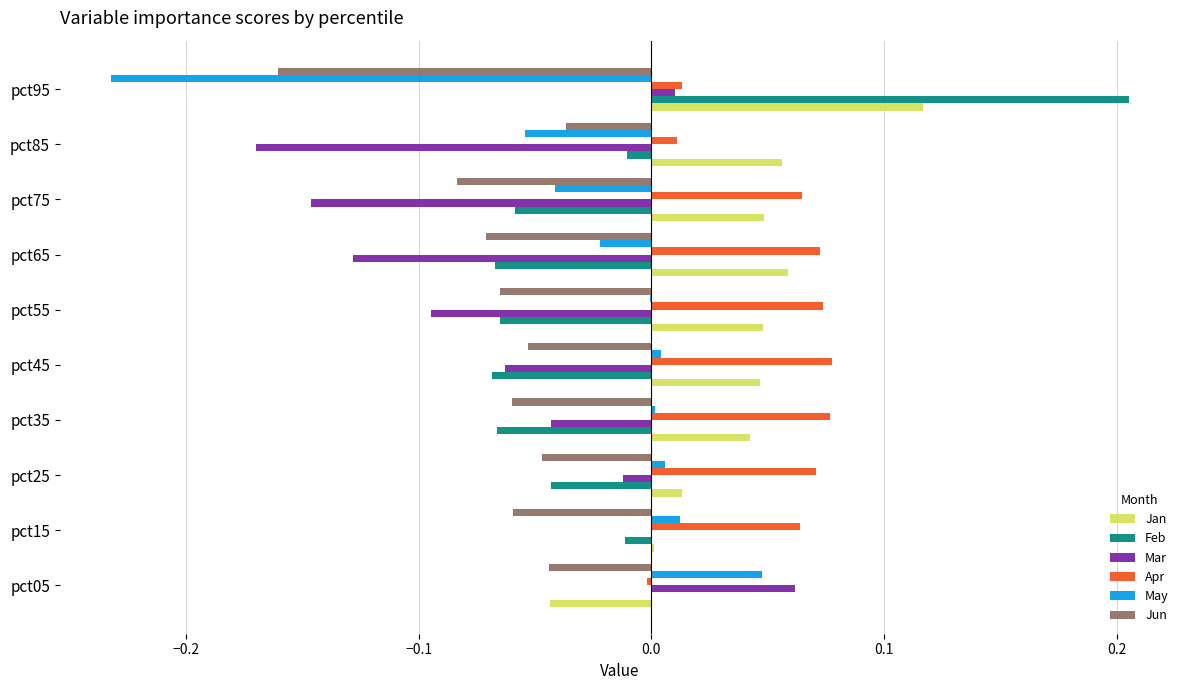

At which label does May reach its peak?

pct05